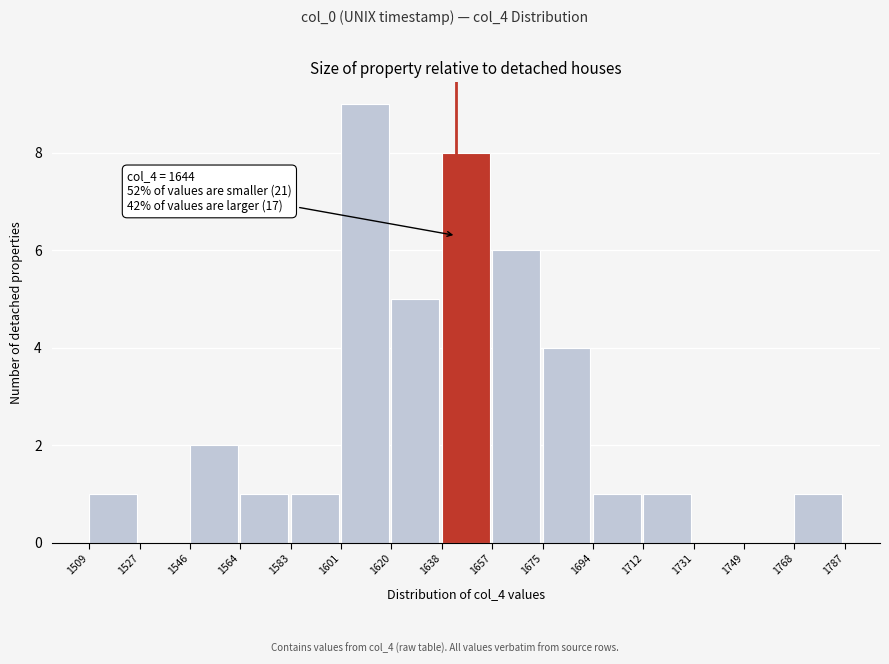

Which range on the x-axis has the tallest bar?

1601 to 1620